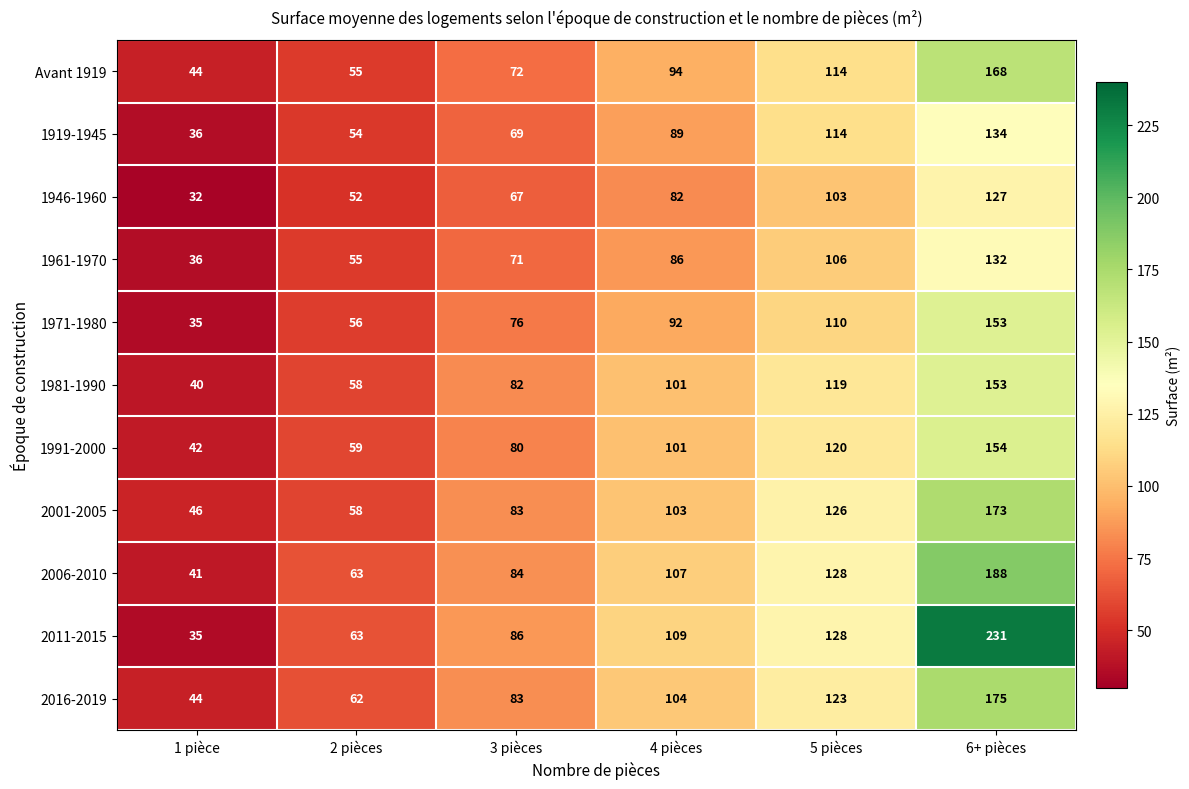

What is the difference between the maximum and minimum values in the 1919-1945 series?

98